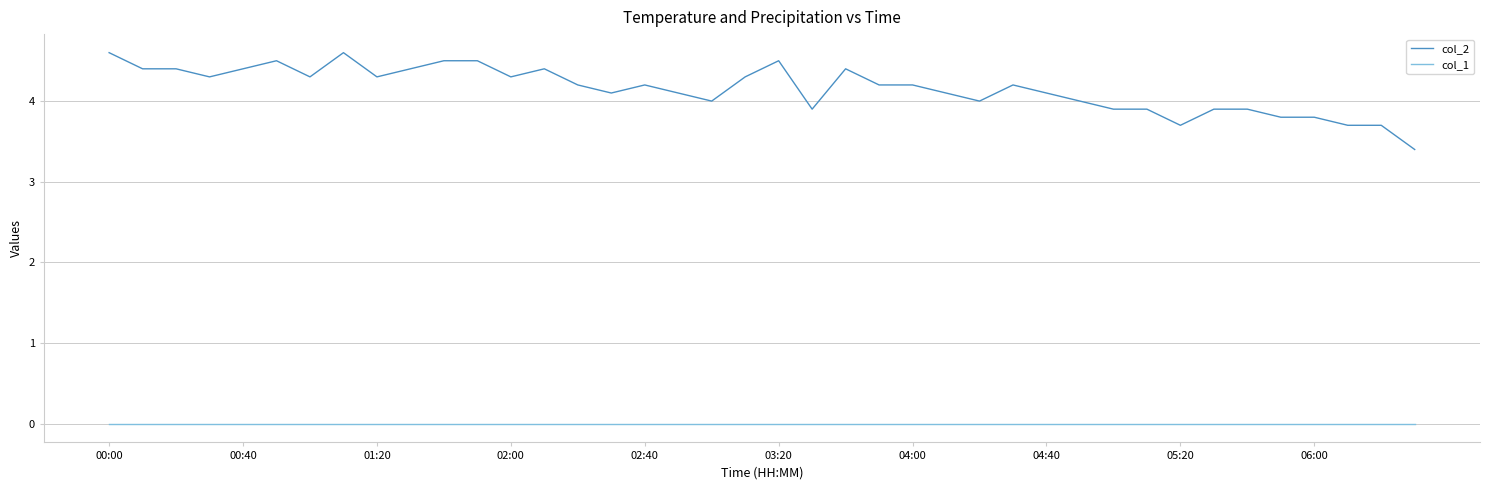

What is the greatest value displayed?

4.6